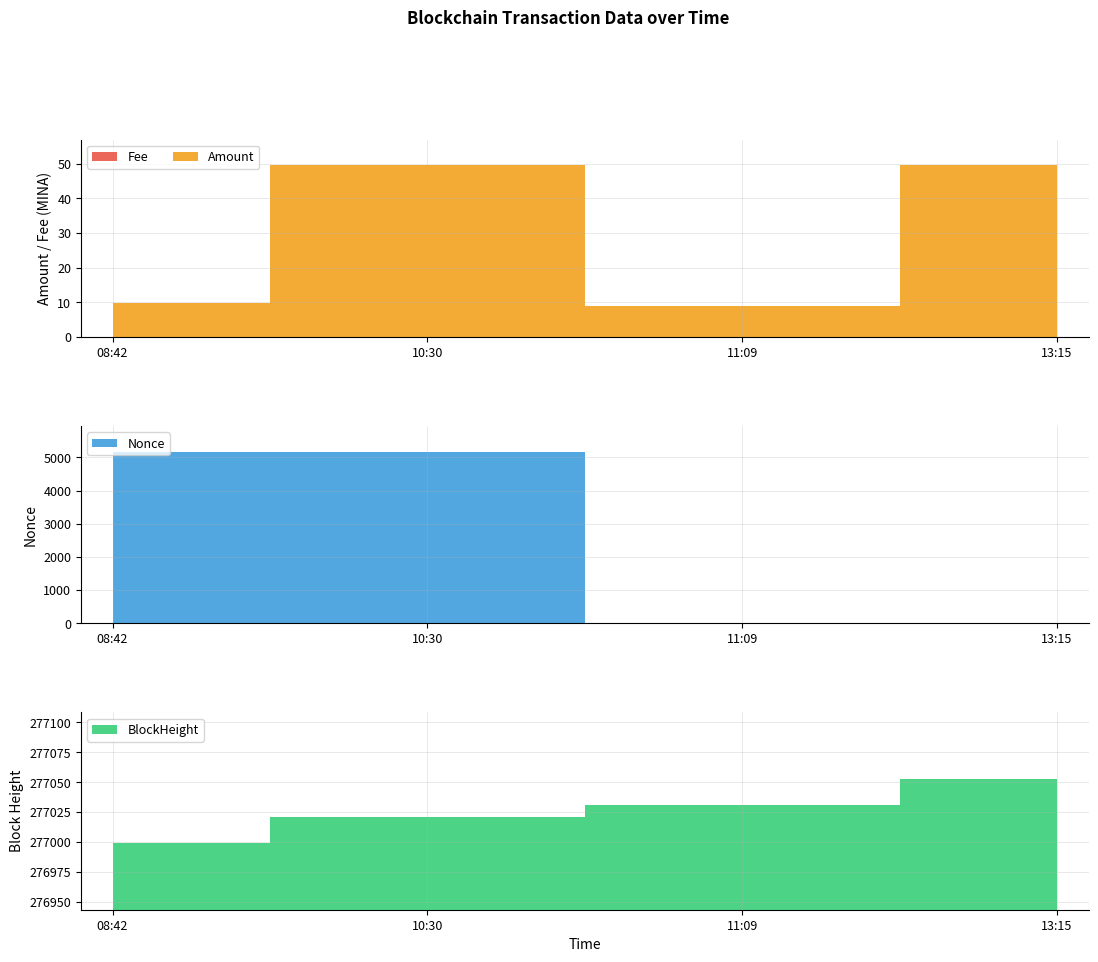

Reading left to right, extract all data points from this chart.

Fee: 0.0	0.0	0.0	0.0
Amount: 9.9	49.4	8.9	49.4
Nonce: 5162.0	5166.0	0.0	1.0
BlockHeight: 276999.0	277021.0	277031.0	277053.0